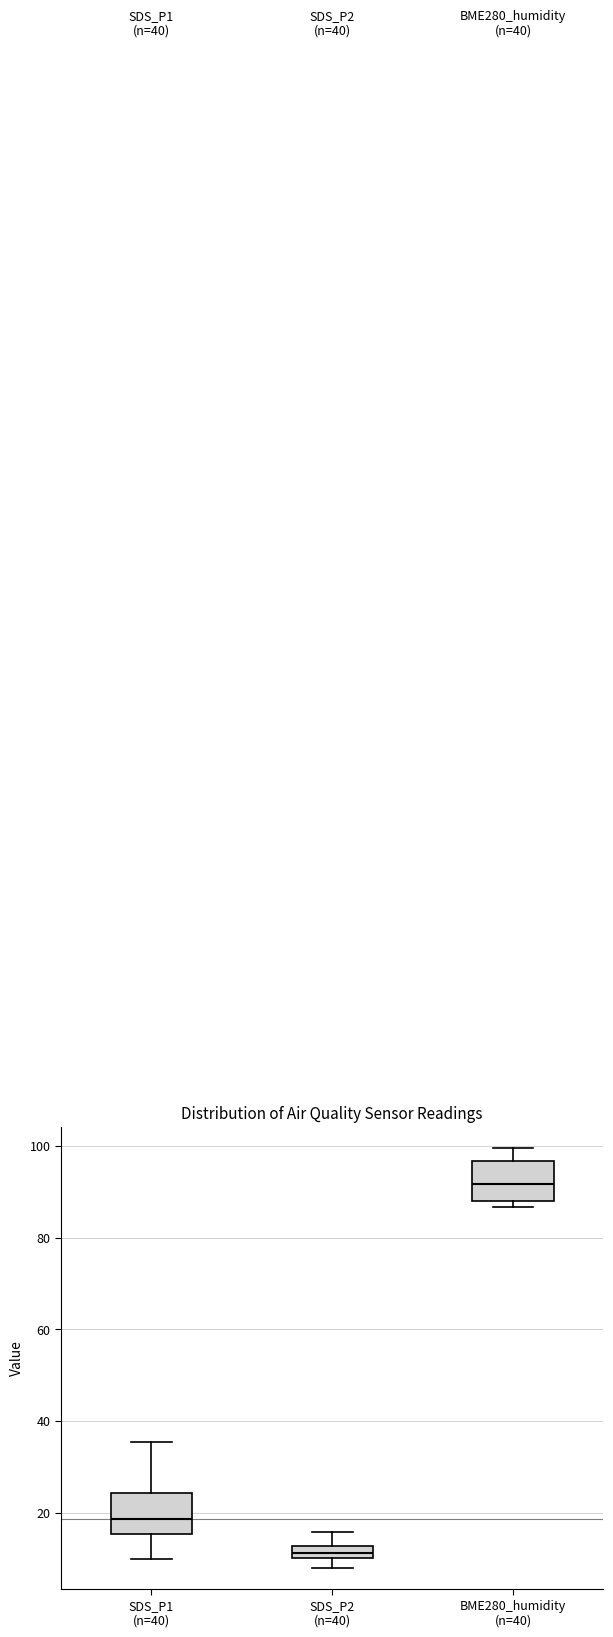

Where does the lower whisker of the box for SDS_P2 (n=40) end on the y-axis? The values are not printed on the chart, so give them approximately, as read against the axis.

8